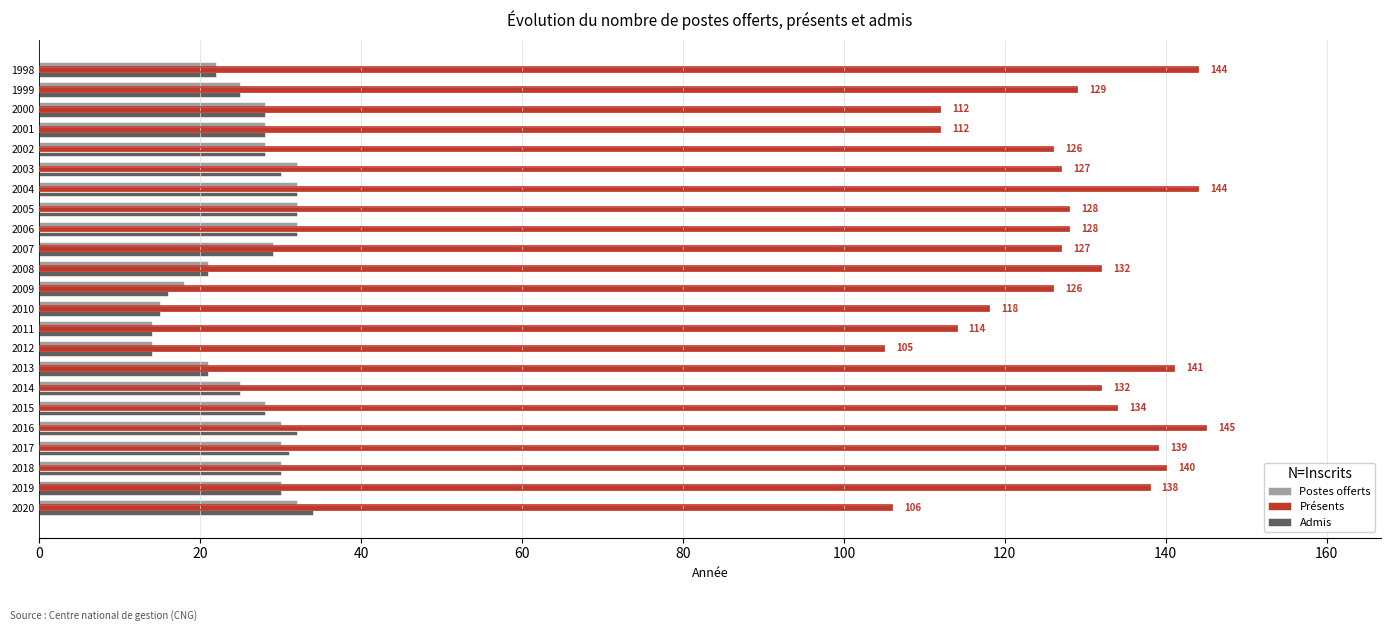

What is the minimum value for Postes offerts?

14